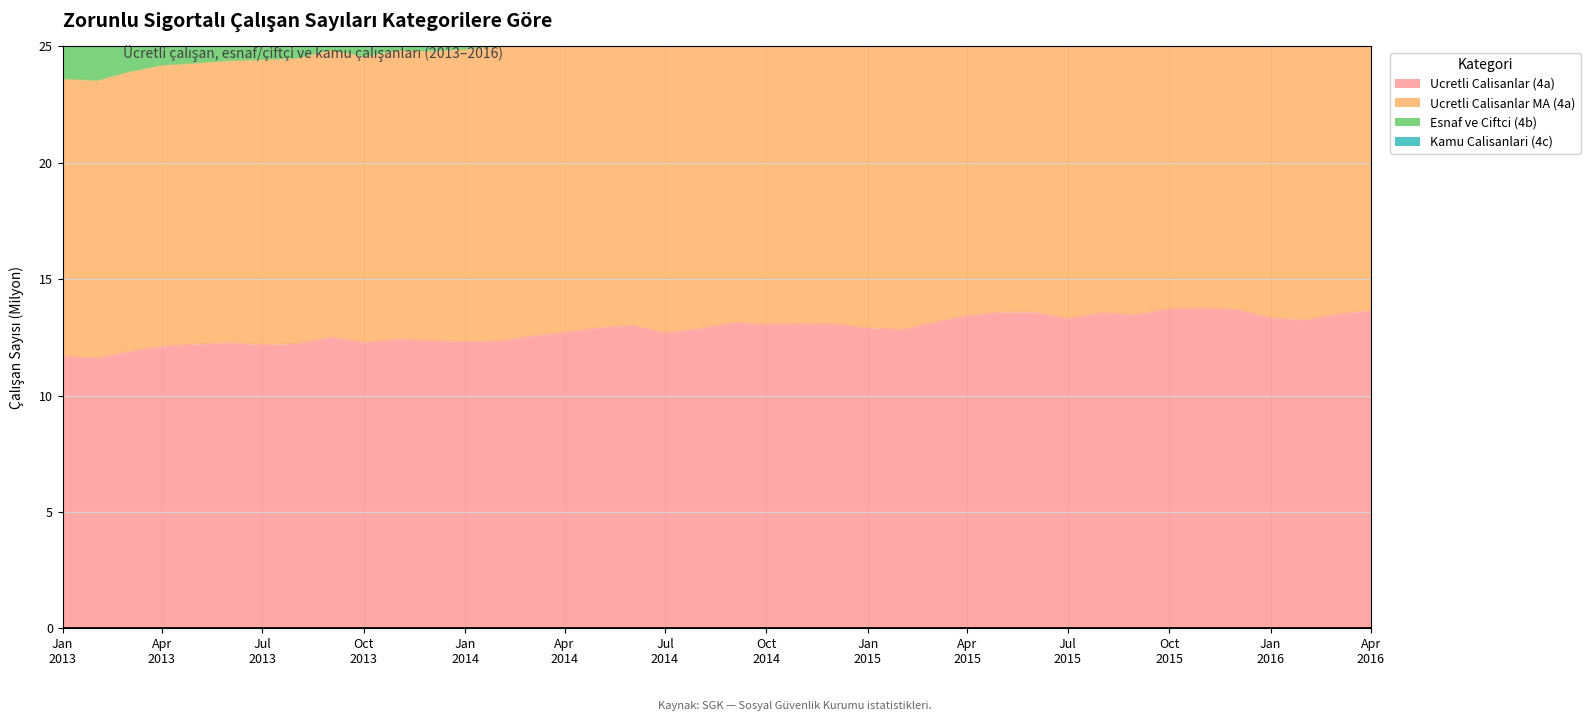

Is it true that Ucretli Calisanlar (4a) equals 4.4 at 2015-03?

False